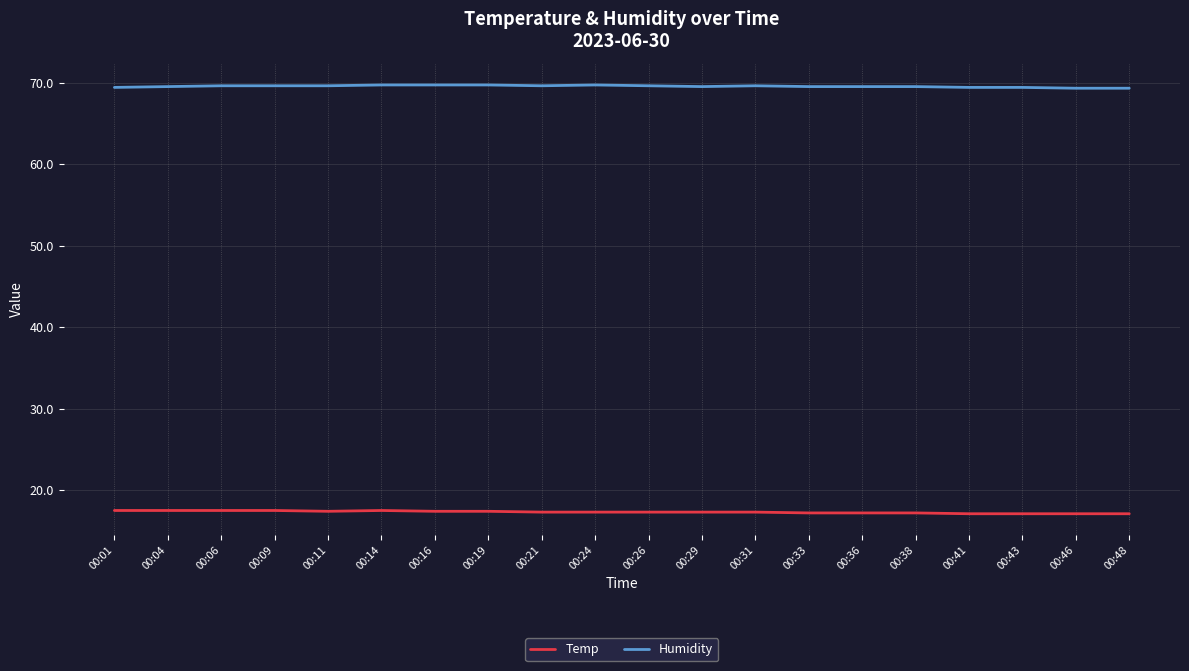

The Humidity series shows 112.4 at 00:26. True or false?

False